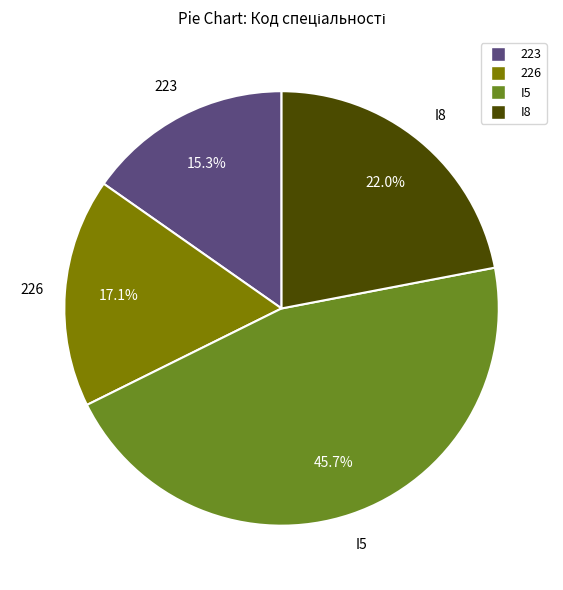

Between 223 and I5, which is larger?

I5